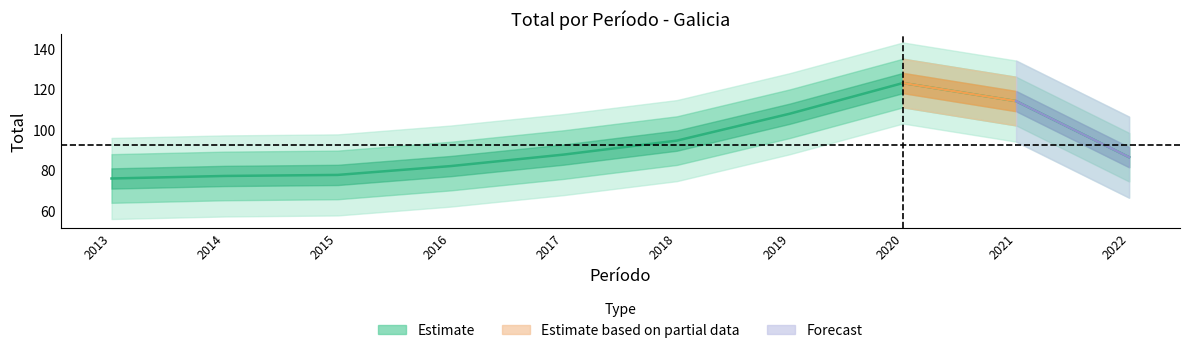

What is the difference between the maximum and minimum values?

88